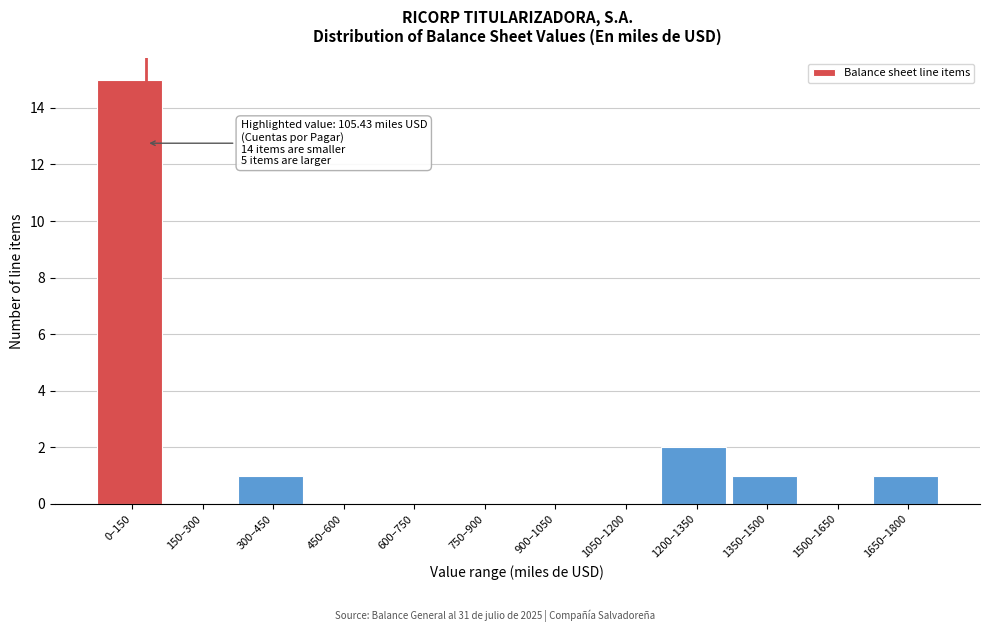

Reading left to right, extract all data points from this chart.

0–150=15	150–300=0	300–450=1	450–600=0	600–750=0	750–900=0	900–1050=0	1050–1200=0	1200–1350=2	1350–1500=1	1500–1650=0	1650–1800=1